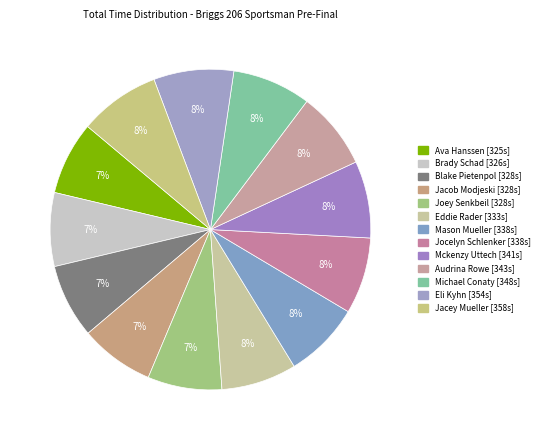

Do Jocelyn Schlenker and Michael Conaty together represent more than half of the pie?

No